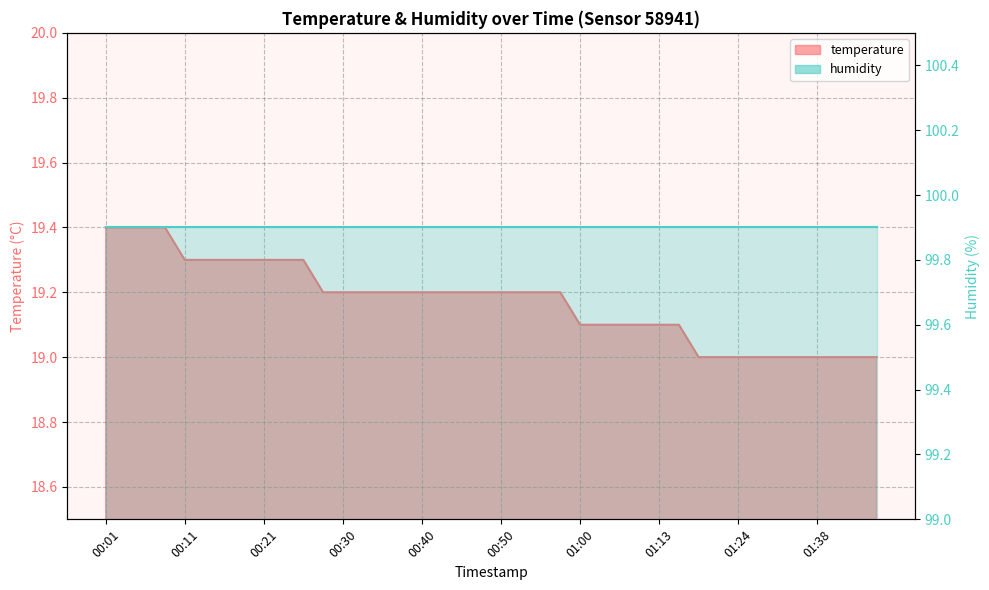

The value at 00:16 is 19.3. True or false?

True